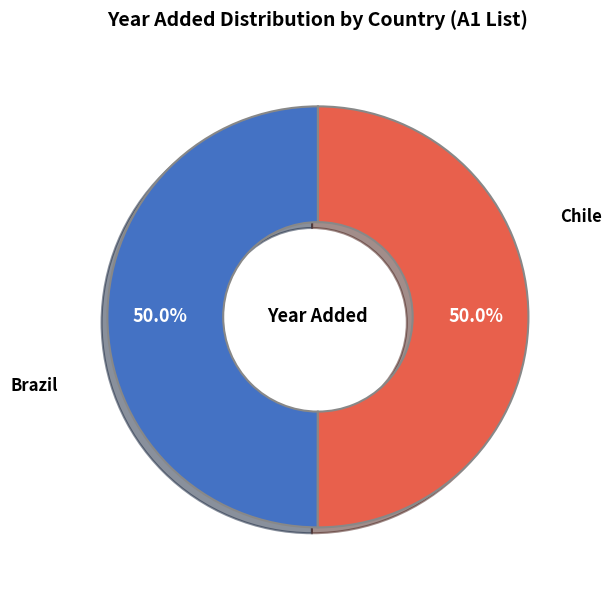

The Brazil slice represents 59% of the pie. True or false?

False